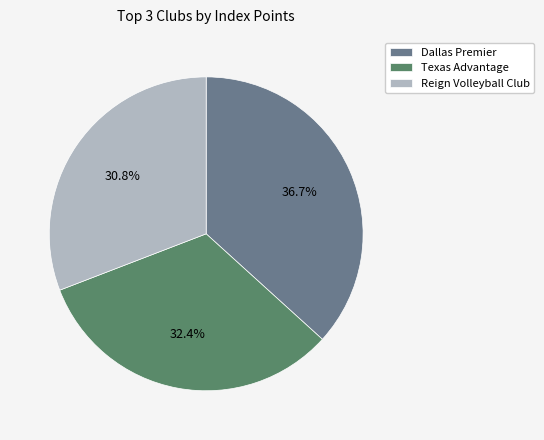

Combined, what portion of the pie is Dallas Premier and Texas Advantage?

69.2%